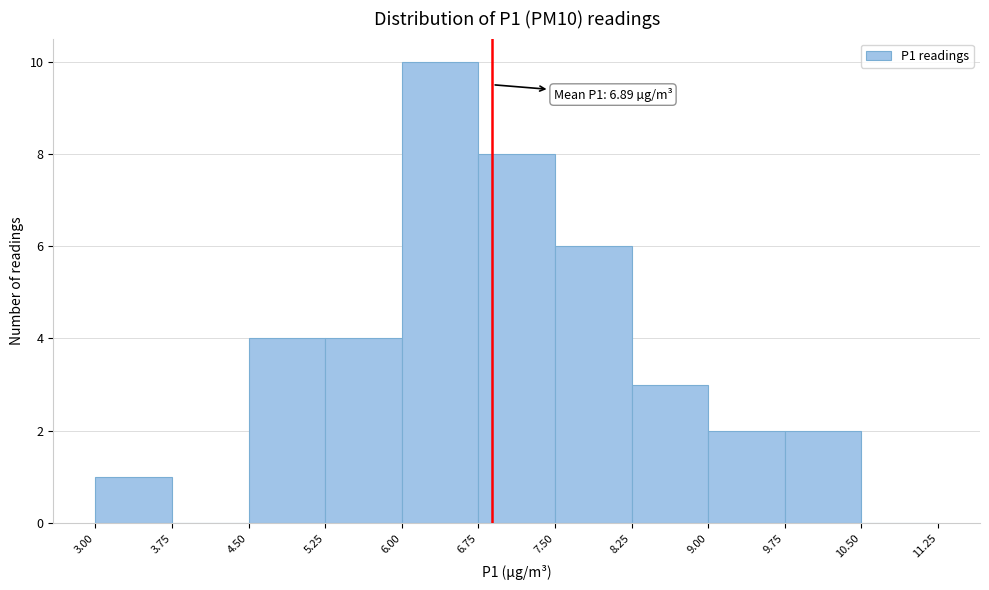

Over which range of the x-axis is the bar tallest?

6.00 to 6.75